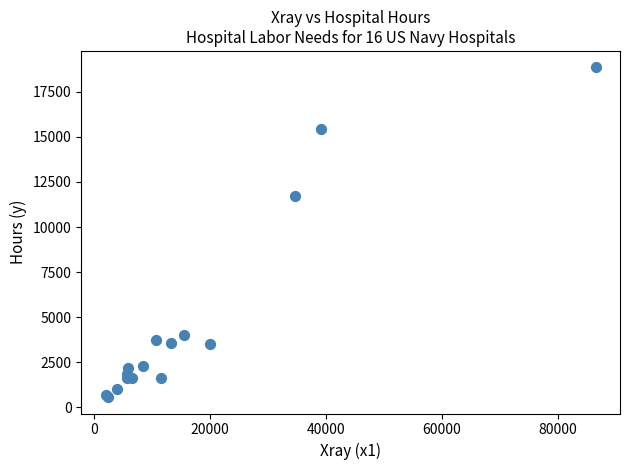

What Y value in the scatter plot is closest to 9710?

11732.2